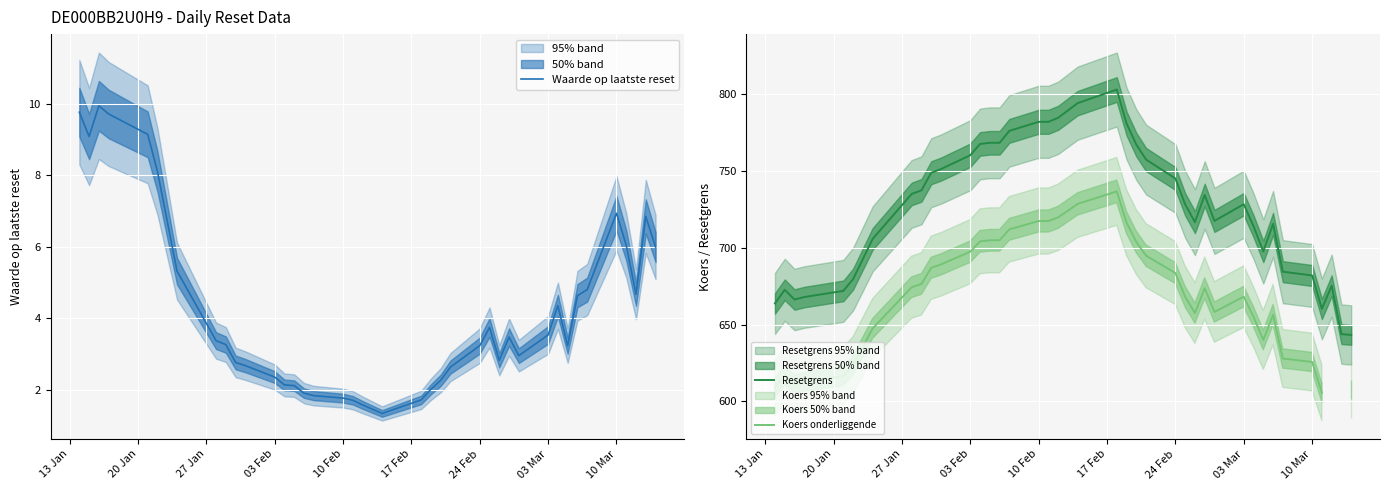

The Waarde op laatste reset series shows 2.9 at 10 Mar. True or false?

False